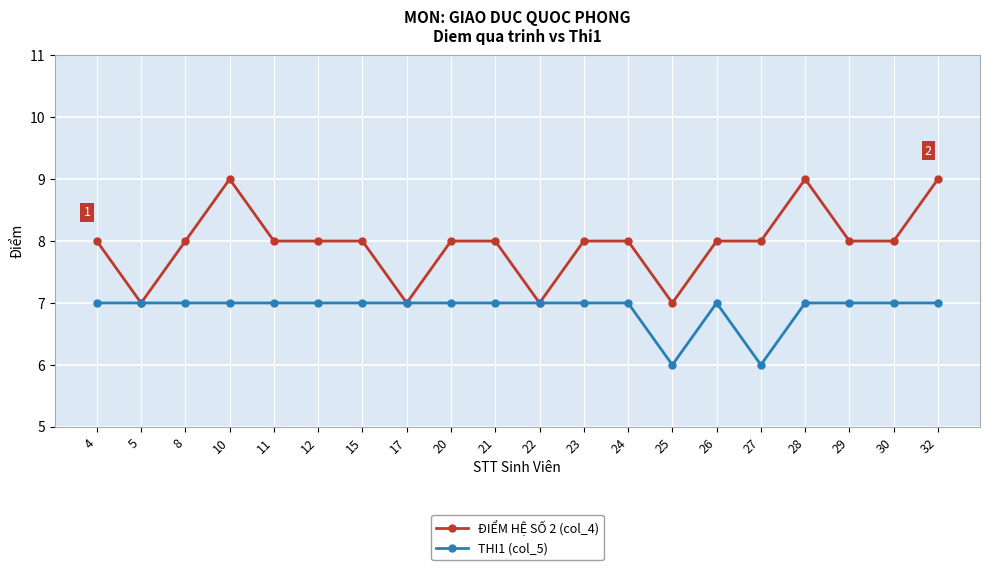

At 15, list the series in order from smallest to largest.

THI1 (col_5), ĐIỂM HỆ SỐ 2 (col_4)